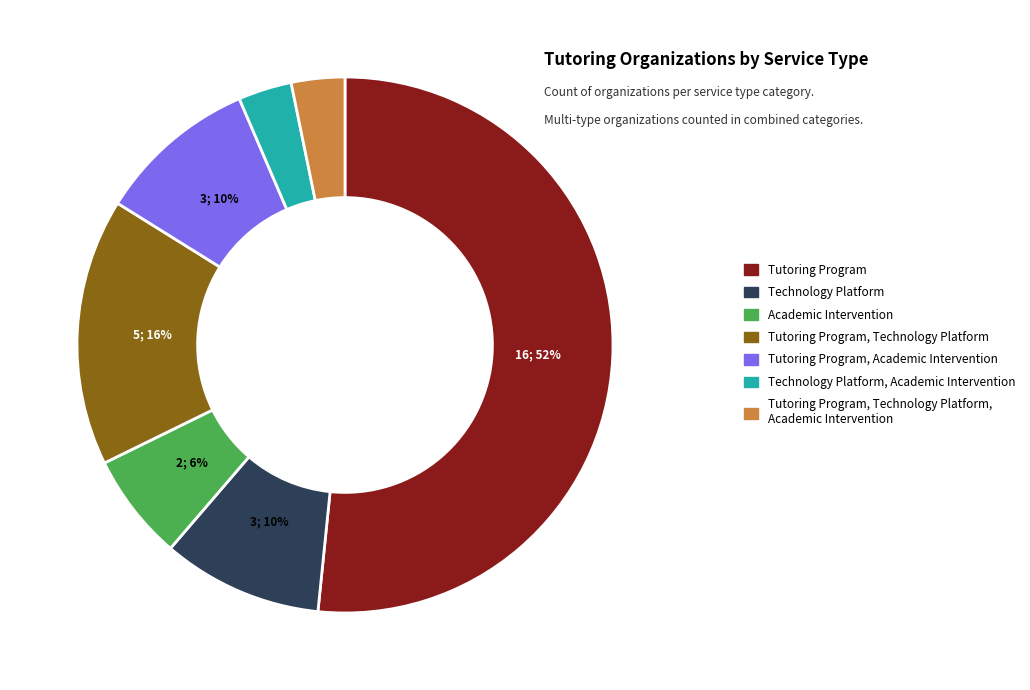

To the nearest percent, what is the average slice percentage?

14%